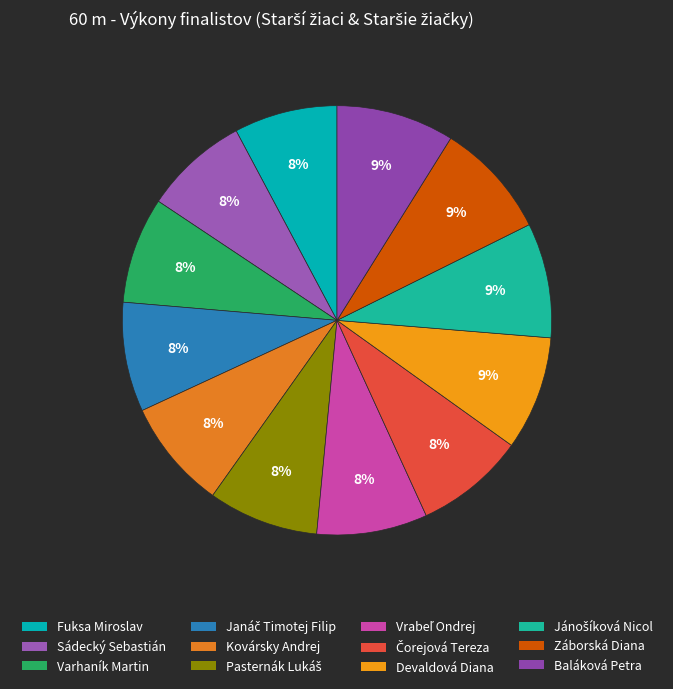

To the nearest percent, what percentage of the pie is Čorejová Tereza?

8%